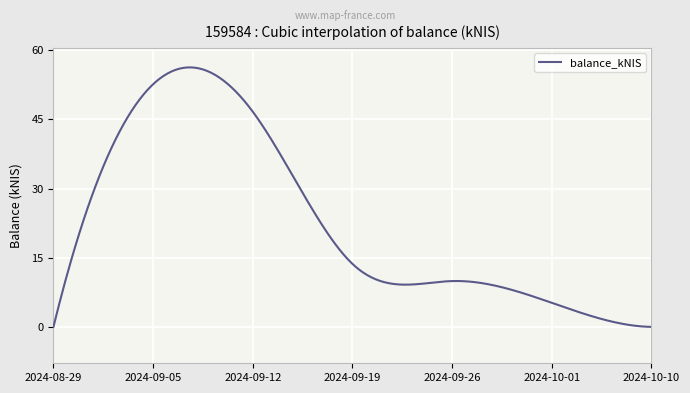

What is the greatest value displayed?

56.3